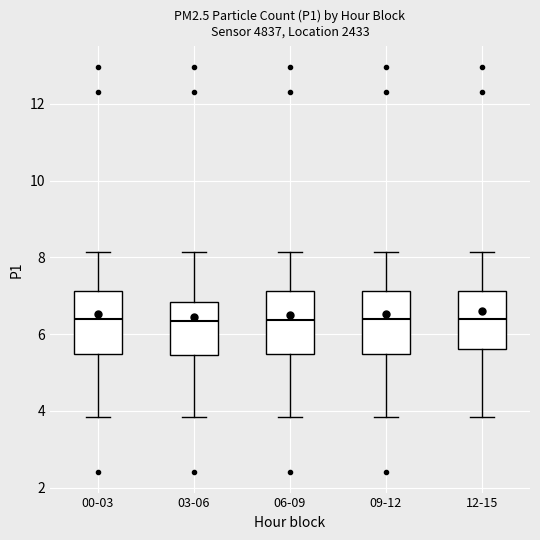

Reading left to right, read every box against the y-axis: the position of its median line, the range the box covers, and the ends of its whiskers. The values are not printed on the chart, so give them approximately, as read against the axis.

00-03: median 6.4, box 5.4 to 7.2, whiskers 3.8 to 8.2
03-06: median 6.4, box 5.4 to 6.8, whiskers 3.8 to 8.2
06-09: median 6.4, box 5.4 to 7.2, whiskers 3.8 to 8.2
09-12: median 6.4, box 5.4 to 7.2, whiskers 3.8 to 8.2
12-15: median 6.4, box 5.6 to 7.2, whiskers 3.8 to 8.2